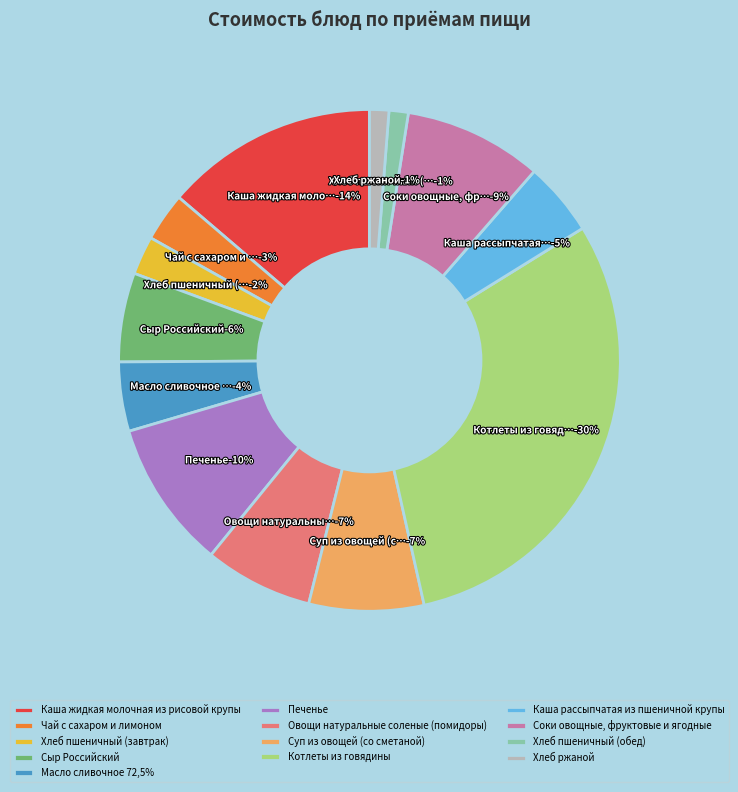

Is Хлеб ржаной the majority of the pie?

No